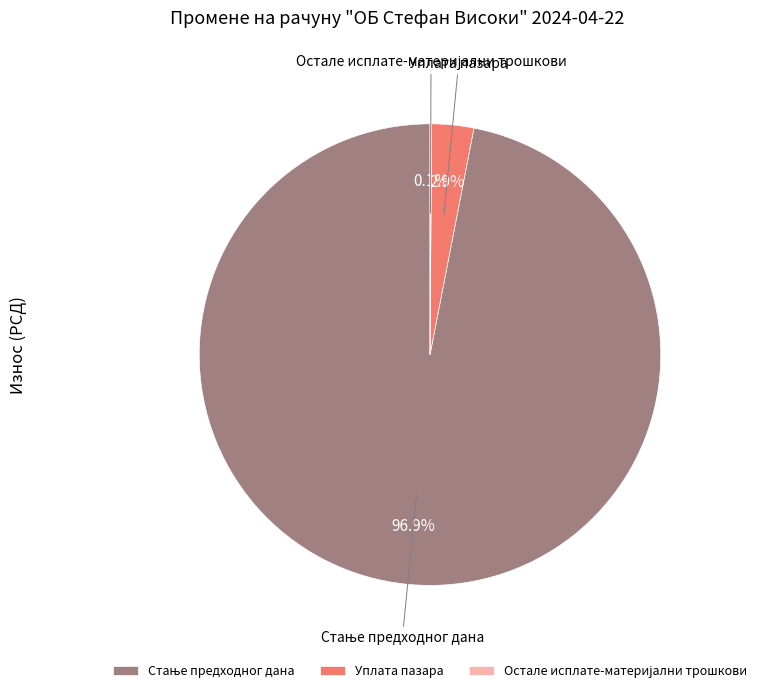

Is there any slice that represents more than half of the pie?

Yes